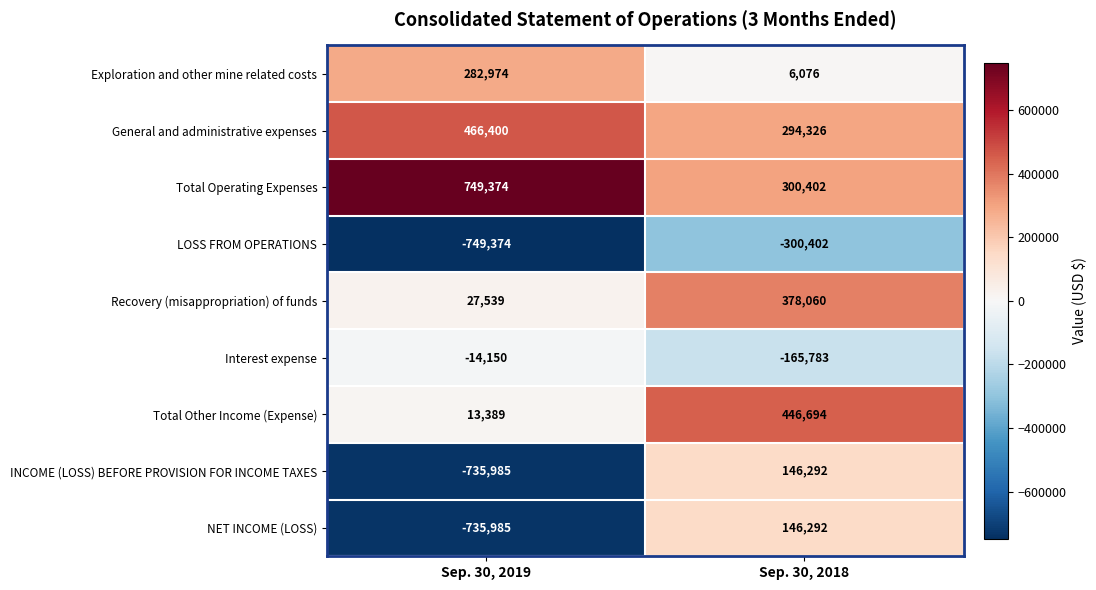

What is the spread (max minus min) of values at Sep. 30, 2019?

1498748